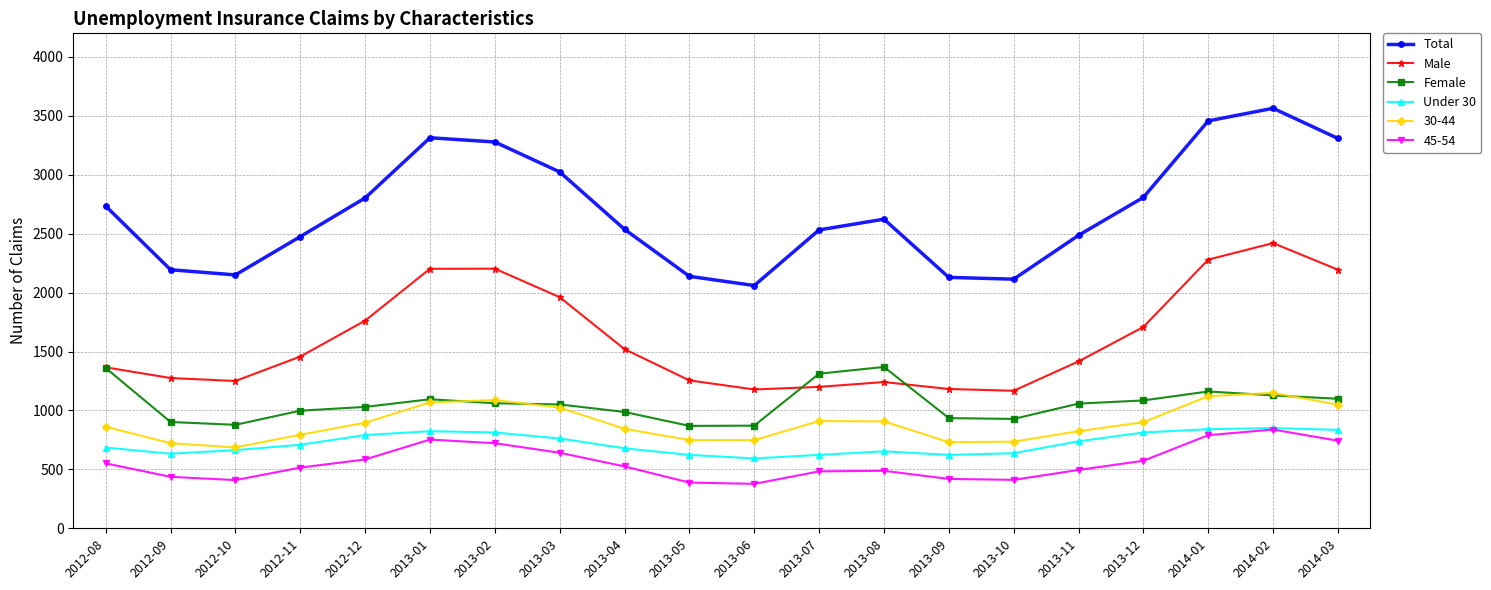

Read the Total value at 2013-10, to the nearest 10.

2110